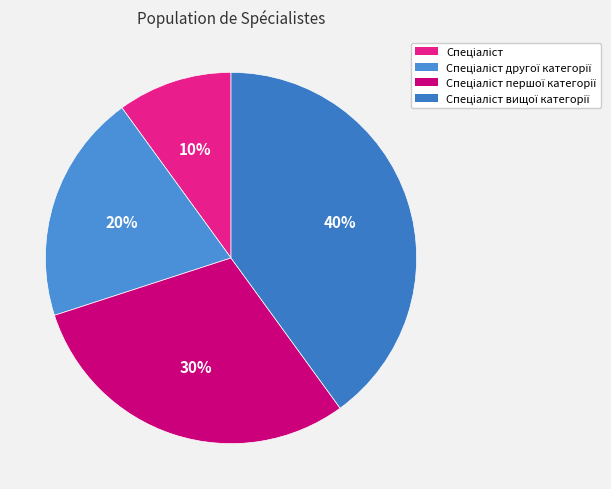

How many segments does this pie chart have?

4